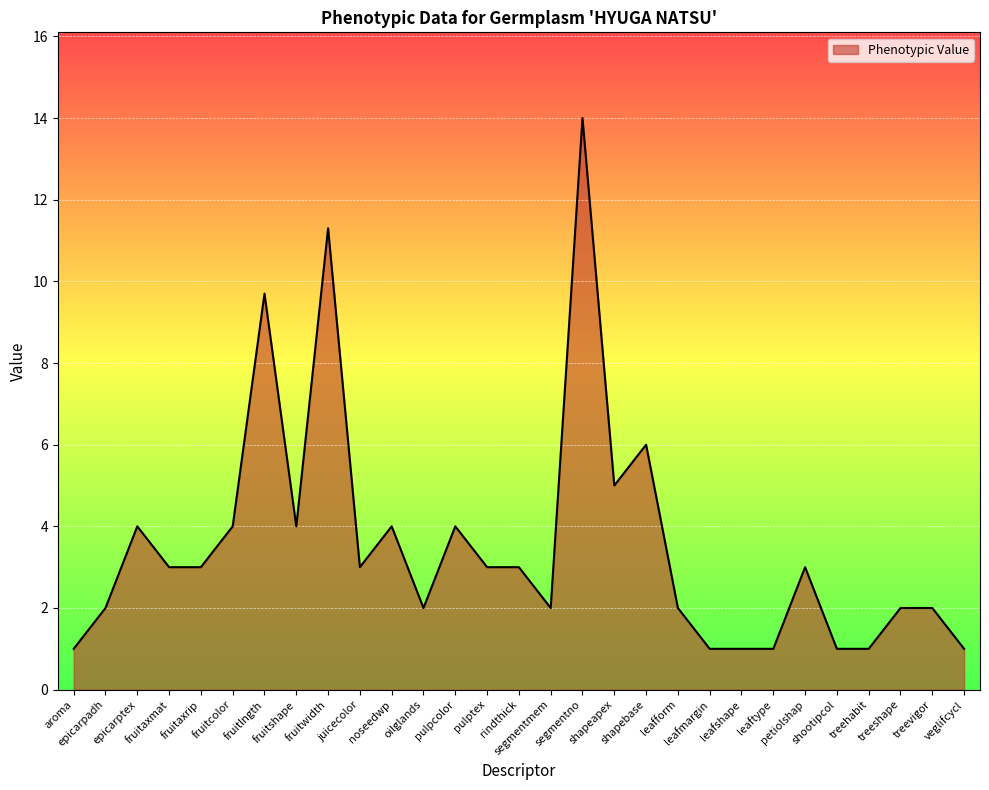

What is the smallest value displayed?

1.0